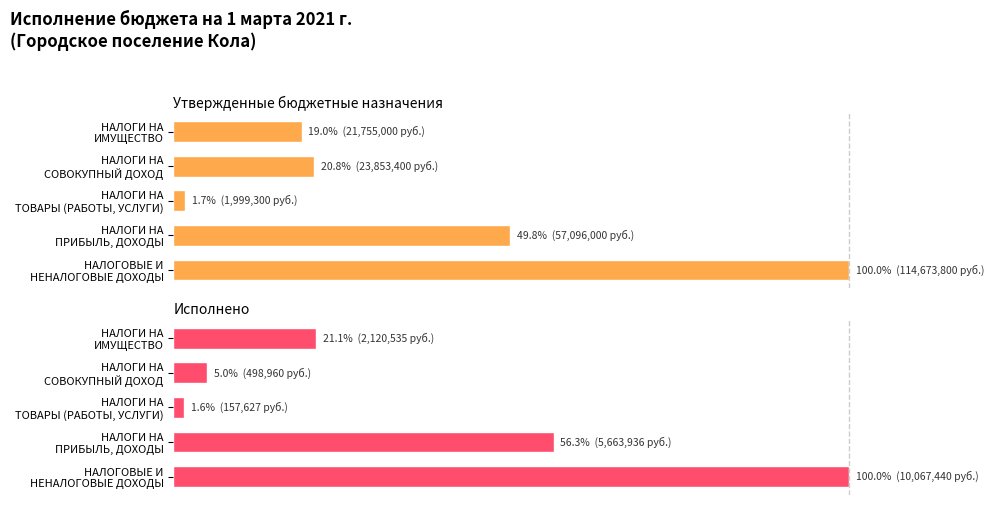

At how many categories does at least one series exceed 72?

1